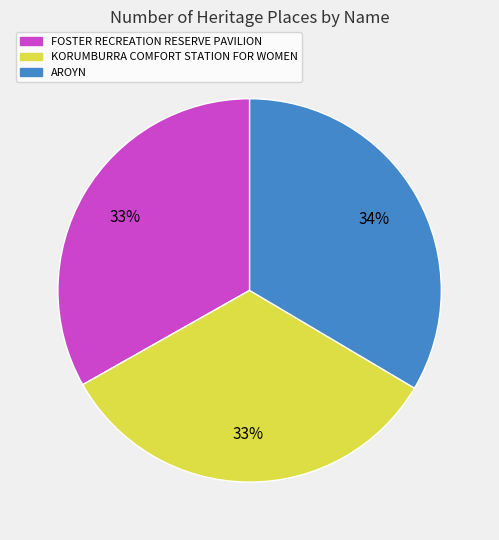

Count the number of slices in the pie.

3